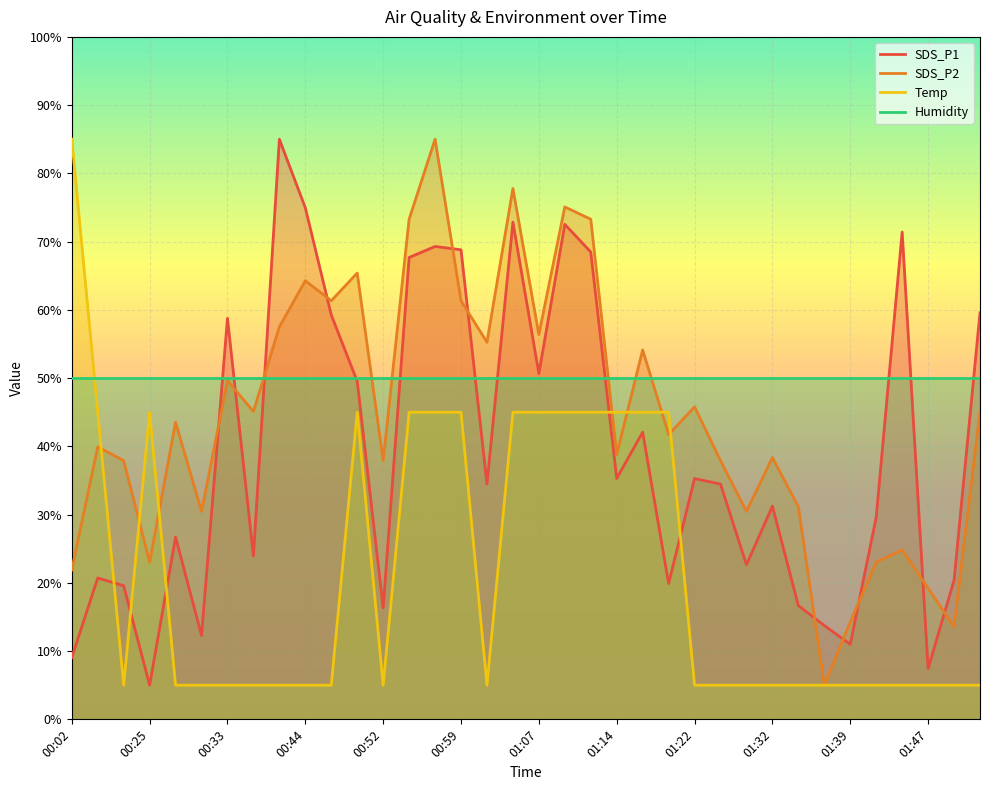

What is the label of the 29th point from the left?

01:34